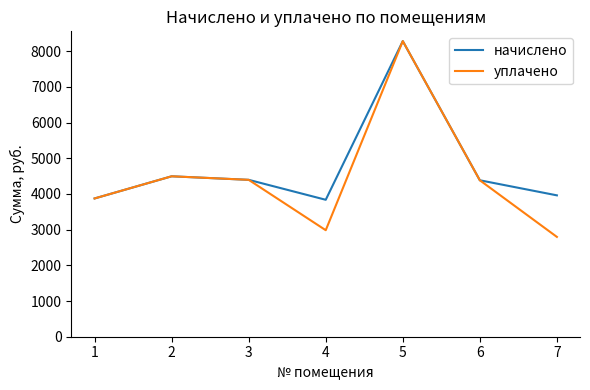

The value of уплачено at 2 is 1840.0. True or false?

False